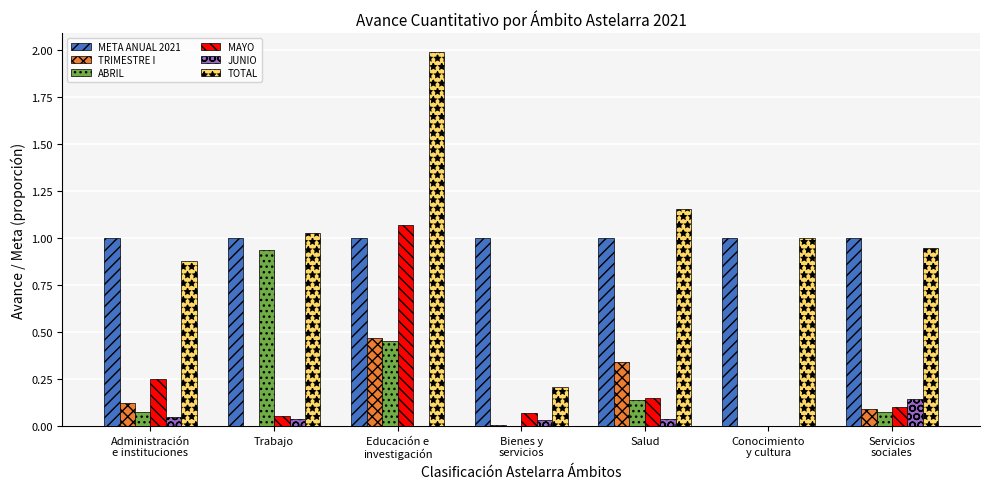

Does the chart contain stacked bars?

No